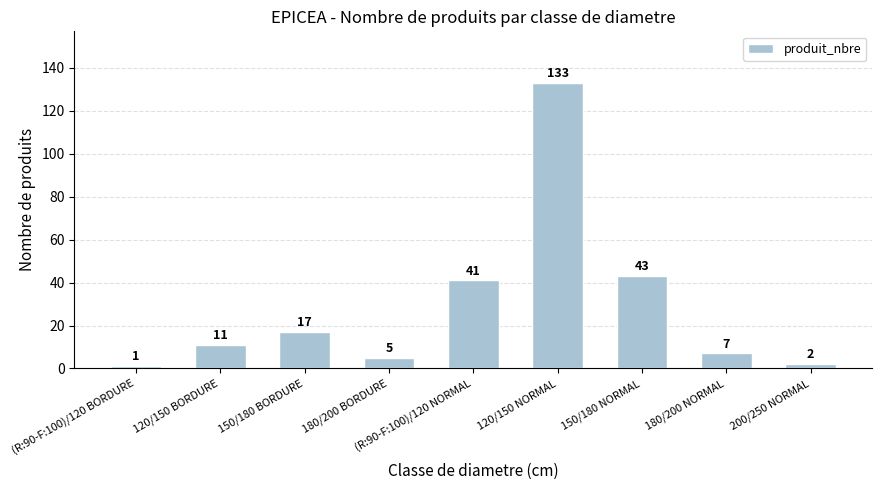

Is it true that the value at (R:90-F:100)/120 NORMAL is 73?

False